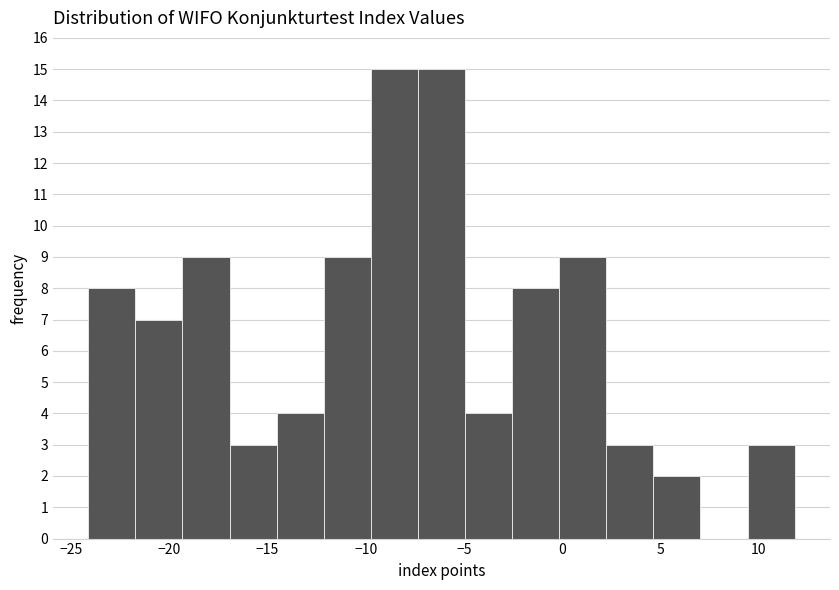

Reading left to right, transcribe this chart: for each bar, give the range it covers on the x-axis and its height. Neither the bar edges nor the heights are printed on the chart, so give them approximately, as read against the axes.

-24.0 to -21.5: 8
-21.5 to -19.5: 7
-19.5 to -17.0: 9
-17.0 to -14.5: 3
-14.5 to -12.0: 4
-12.0 to -9.5: 9
-9.5 to -7.5: 15
-7.5 to -5.0: 15
-5.0 to -2.5: 4
-2.5 to 0.0: 8
0.0 to 2.0: 9
2.0 to 4.5: 3
4.5 to 7.0: 2
7.0 to 9.5: 0
9.5 to 12.0: 3